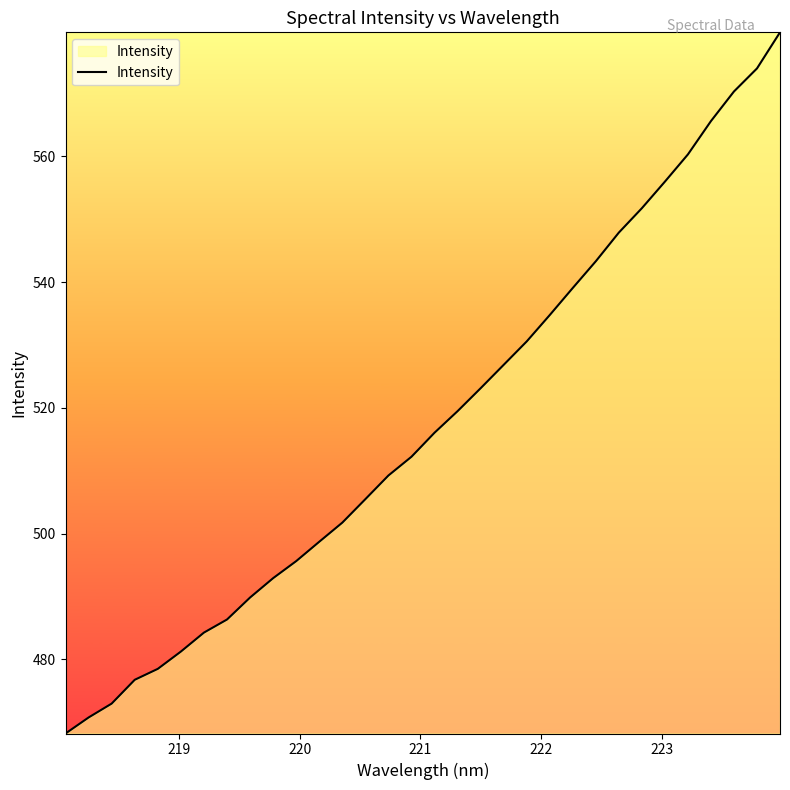

How many categories are shown in the chart?

32